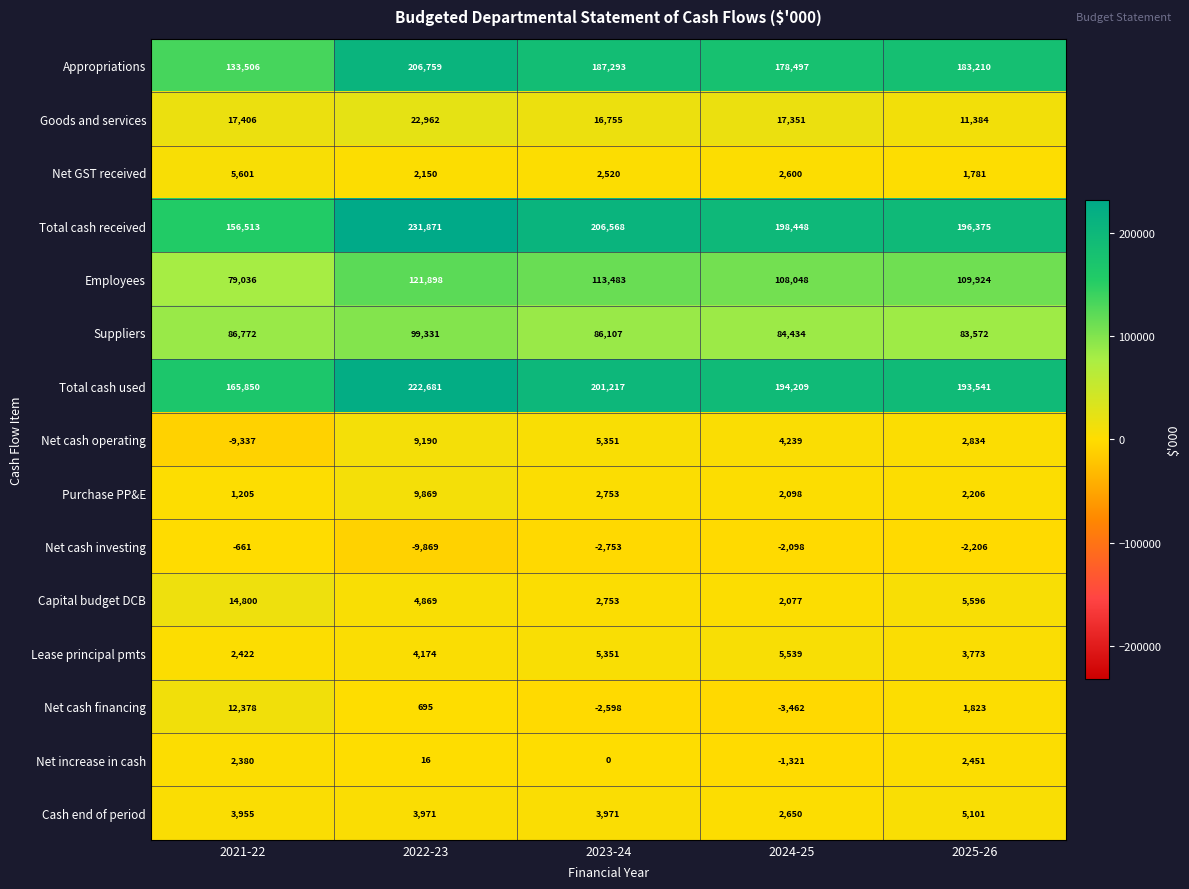

What is the total value across all series at 2023-24?

828771